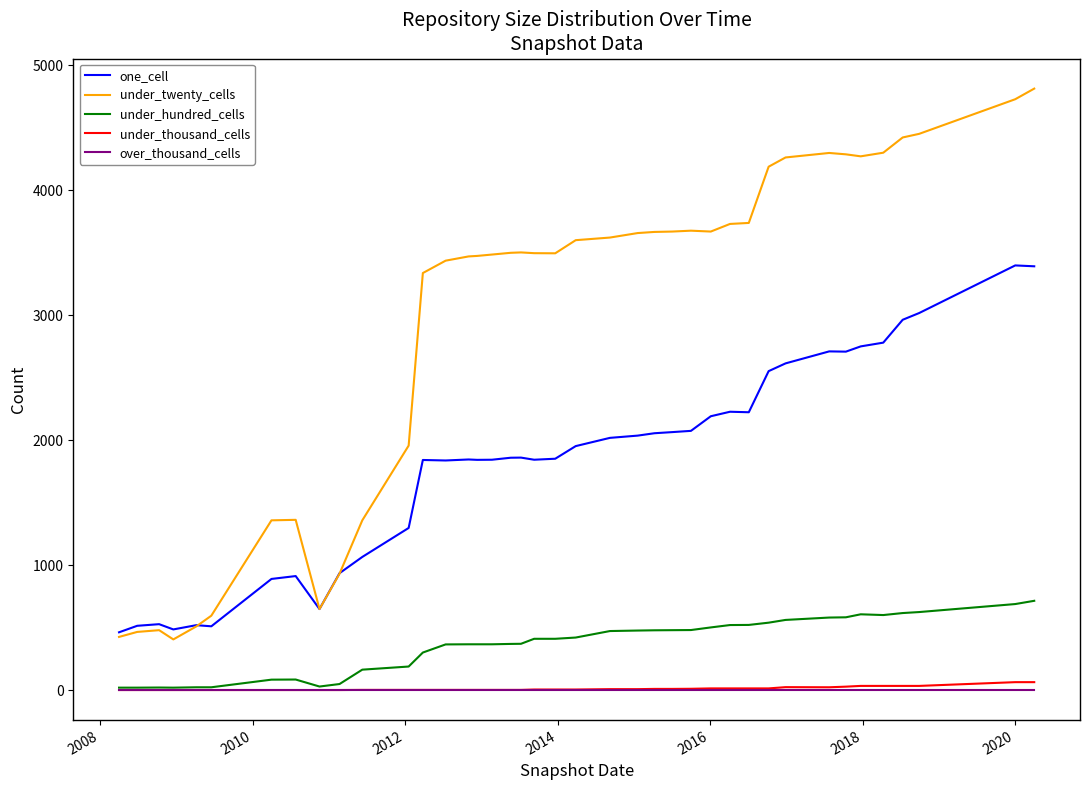

What is the greatest value displayed?

4813